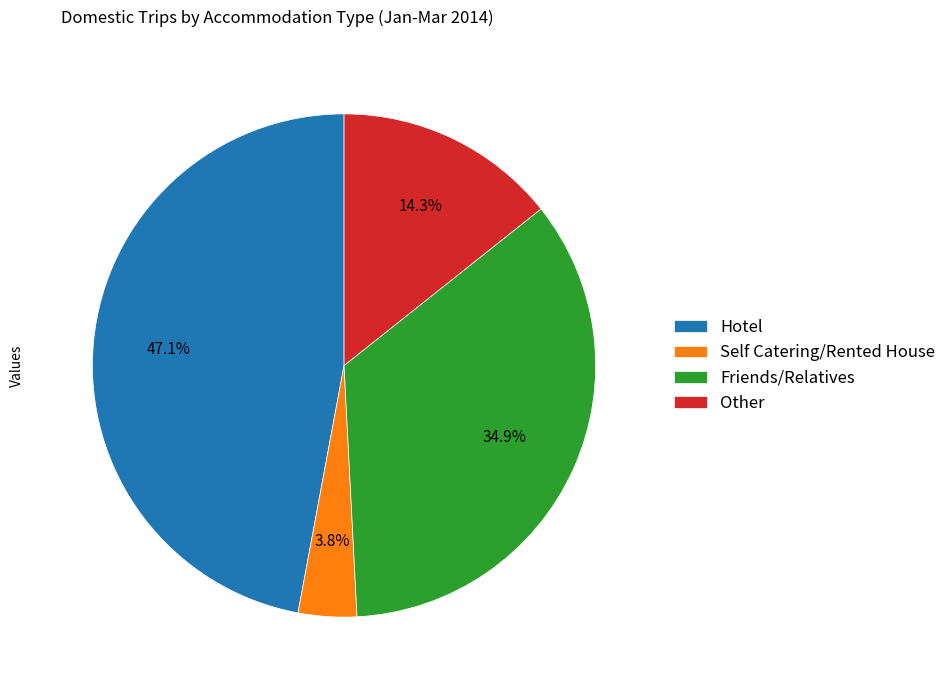

How many slices are in this pie chart?

4